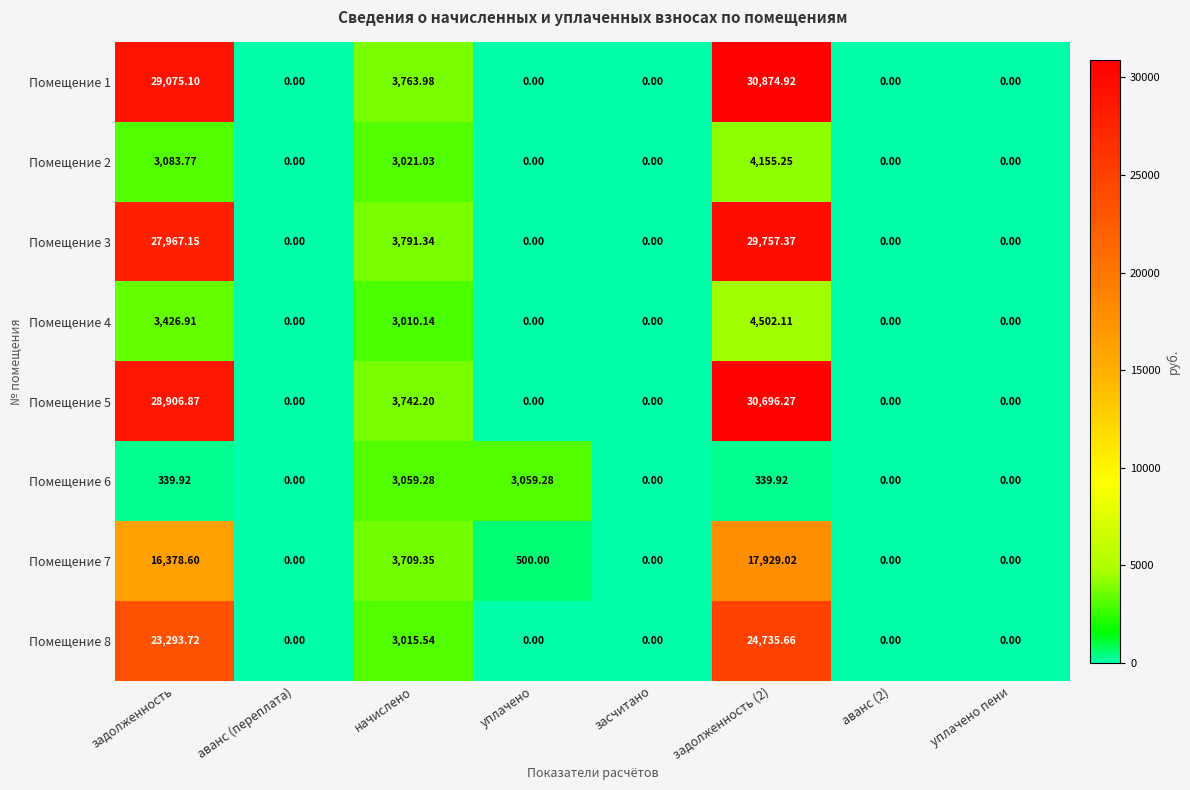

Is the value of Помещение 2 at начислено greater than the value of Помещение 4 at начислено?

Yes